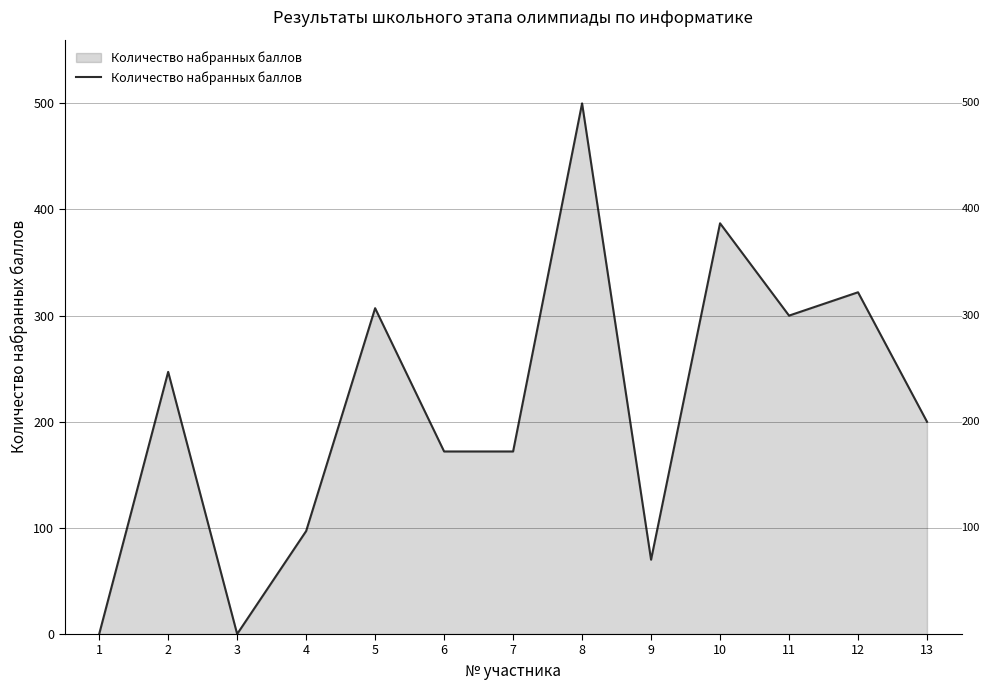

What is the maximum value shown in the chart?

500